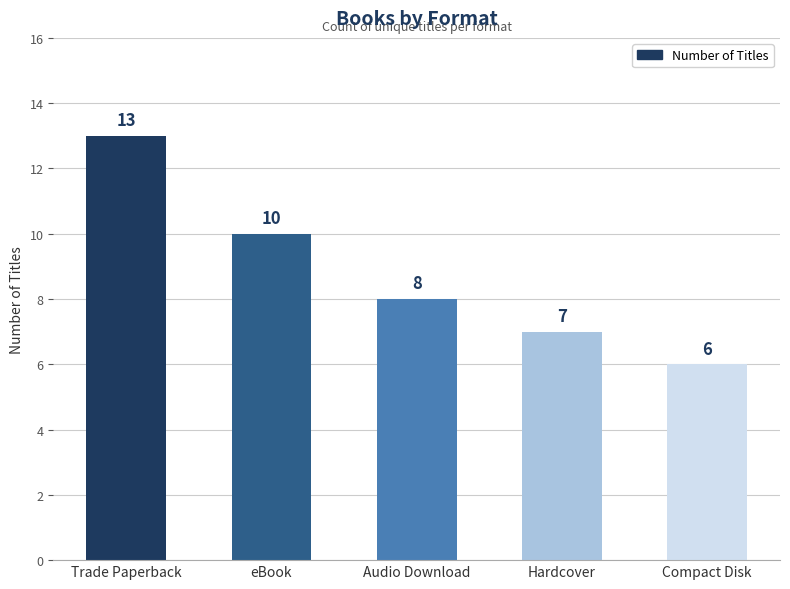

What position from the left is Compact Disk?

5